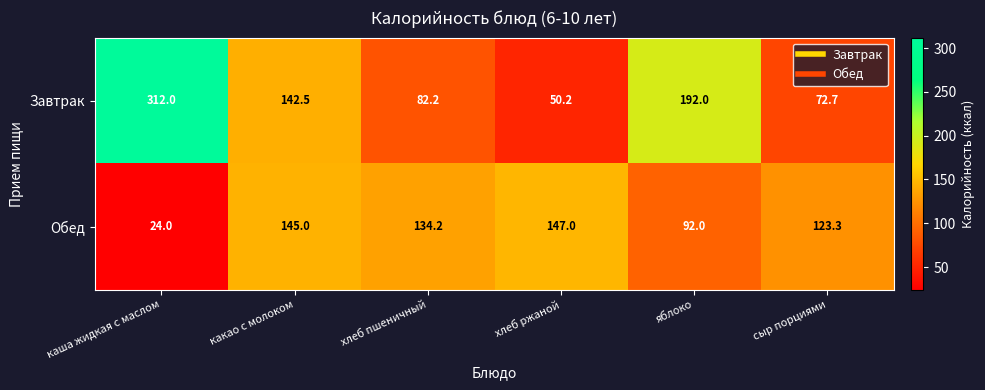

What is the sum of all Завтрак values?

851.6